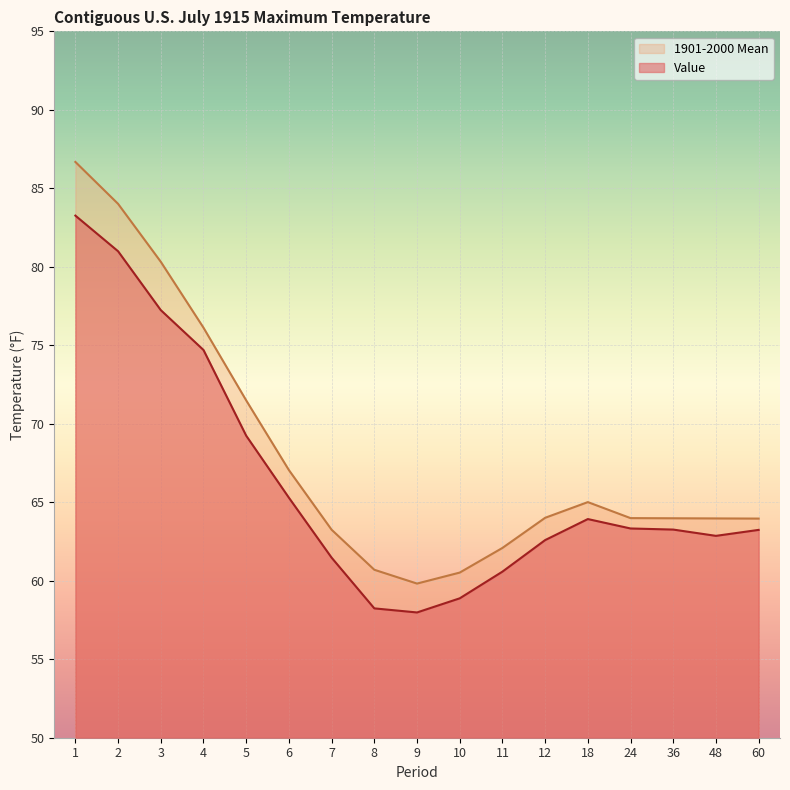

What is the average value of the 1901-2000 Mean series?

68.1